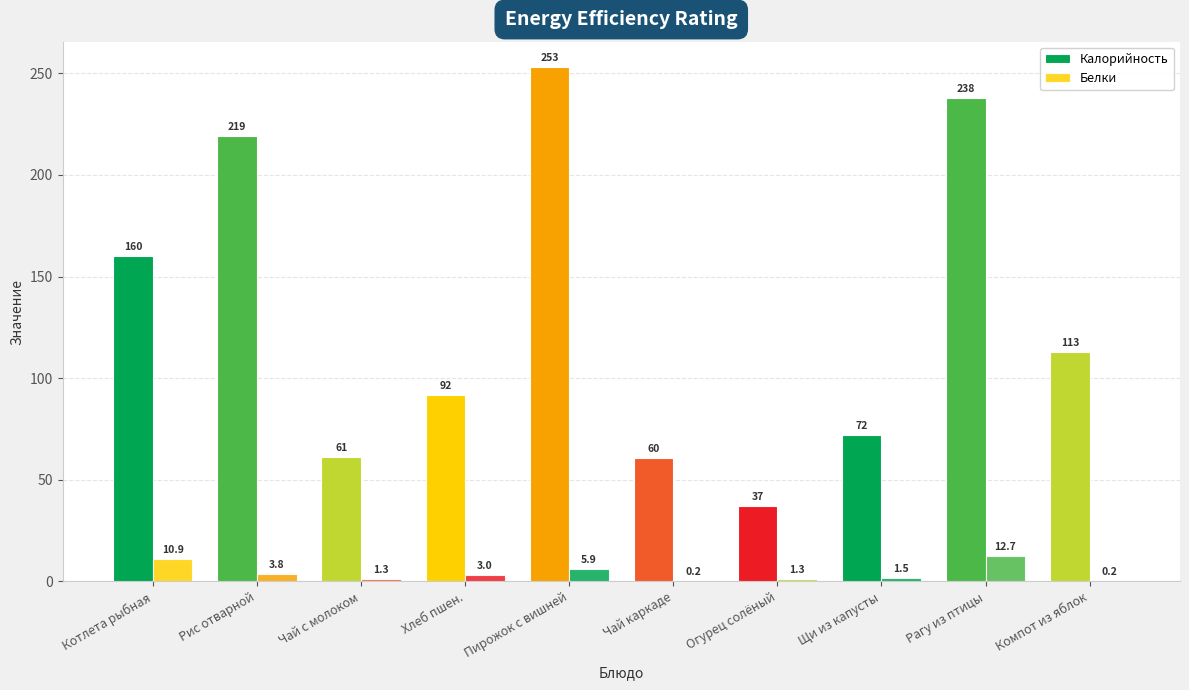

At which label does Калорийность reach its minimum?

Огурец солёный